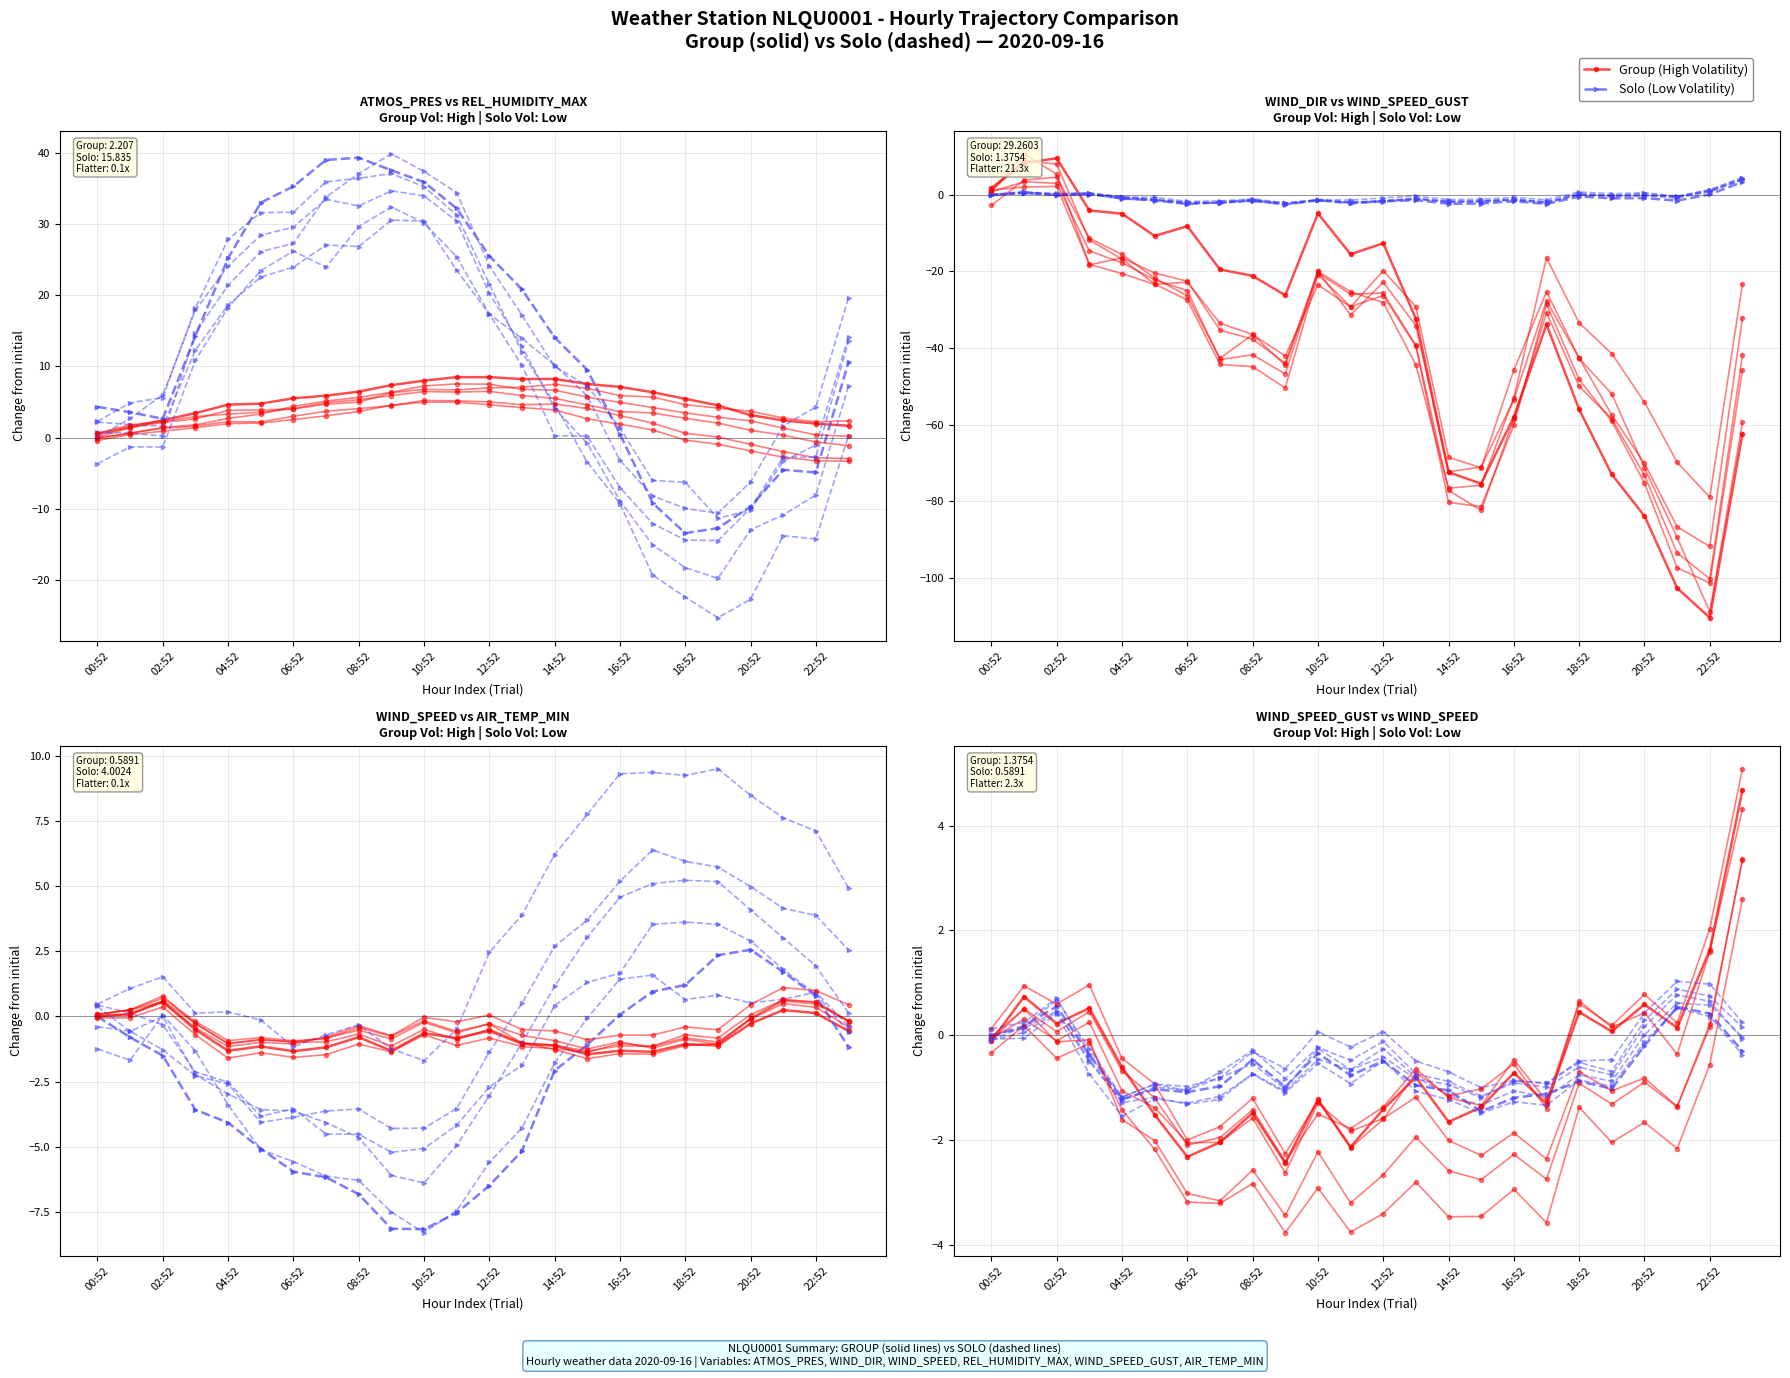

What position from the right is 21?

3